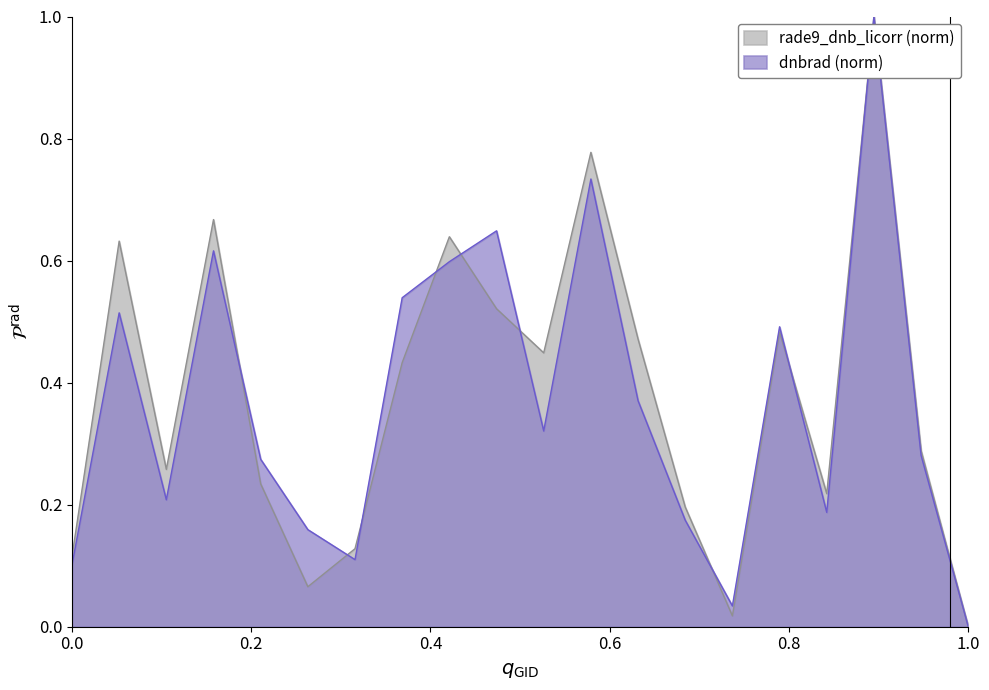

How many distinct data groups are displayed?

2